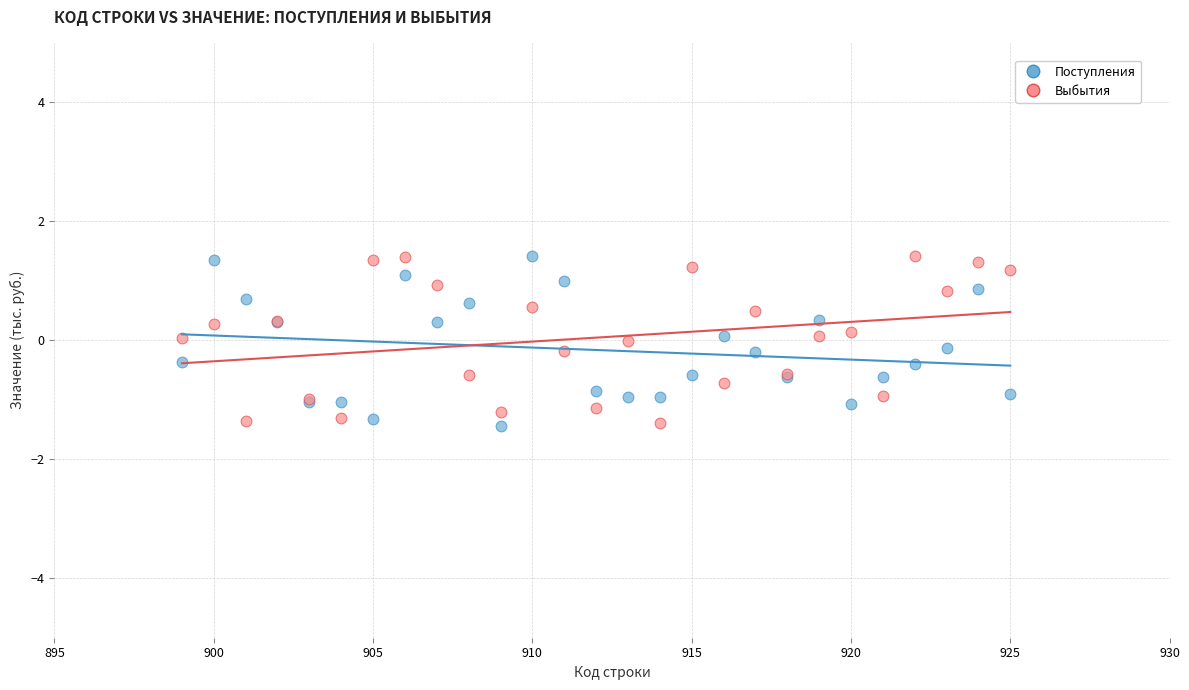

What is the X range (max minus min) for the scatter plot?

26.0